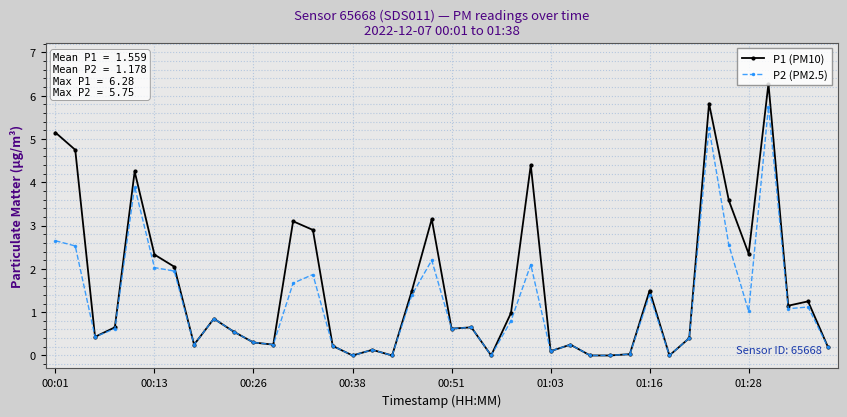

At how many categories does at least one series exceed 3?

9